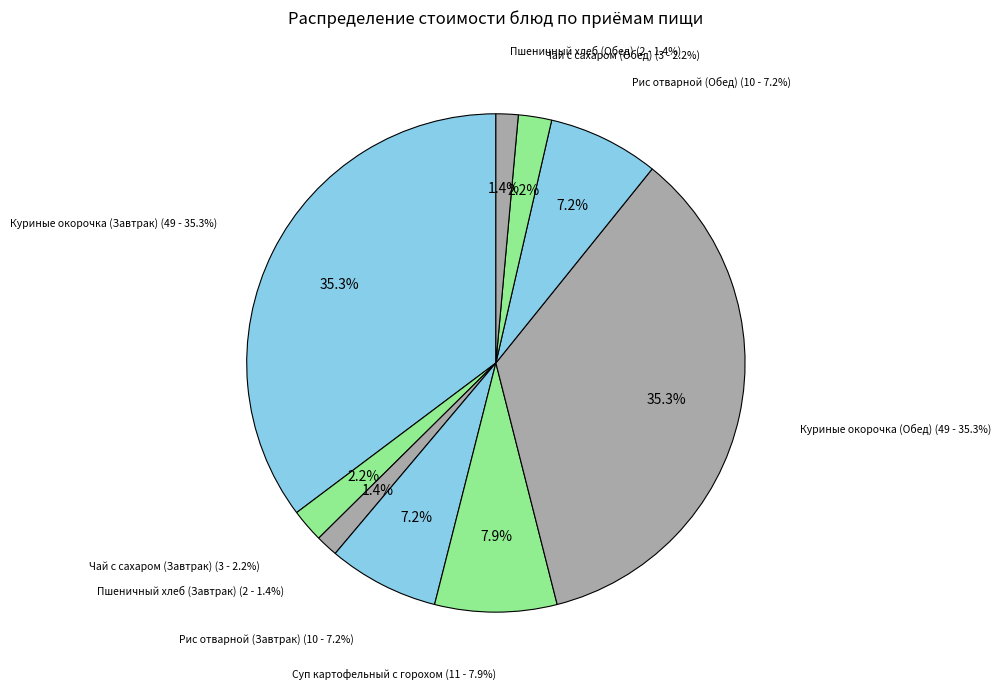

Rank the categories by value from lowest to highest.

Пшеничный хлеб (Завтрак), Пшеничный хлеб (Обед), Чай с сахаром (Завтрак), Чай с сахаром (Обед), Рис отварной (Завтрак), Рис отварной (Обед), Суп картофельный с горохом, Куриные окорочка (Завтрак), Куриные окорочка (Обед)